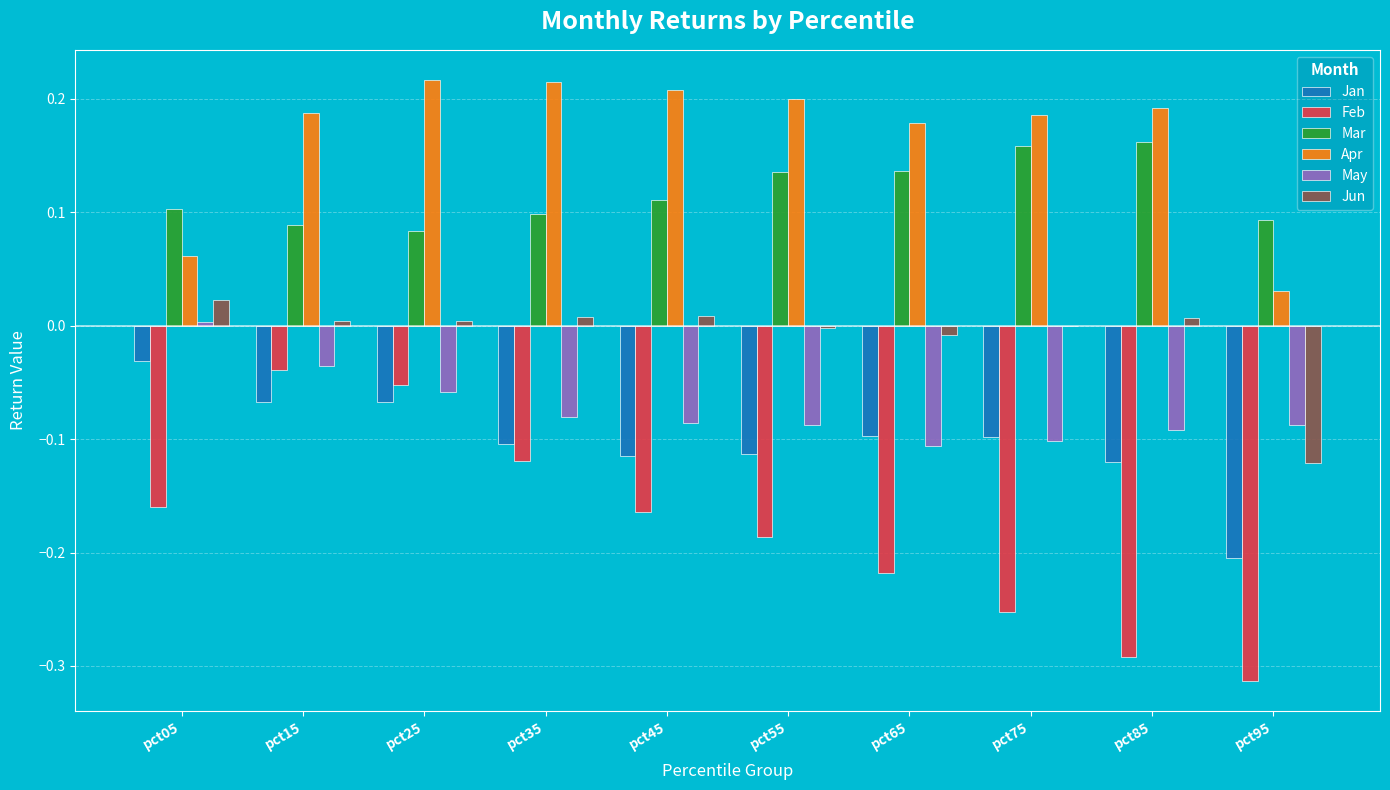

What is the sum of the Mar values at pct85 and pct45?

0.3